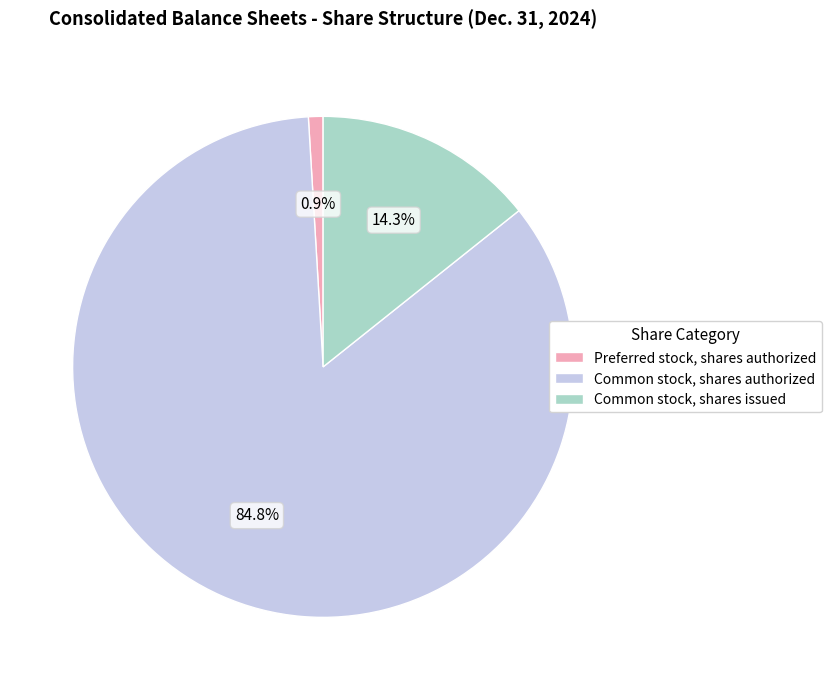

Do Common stock, shares issued and Preferred stock, shares authorized together represent more than half of the pie?

No